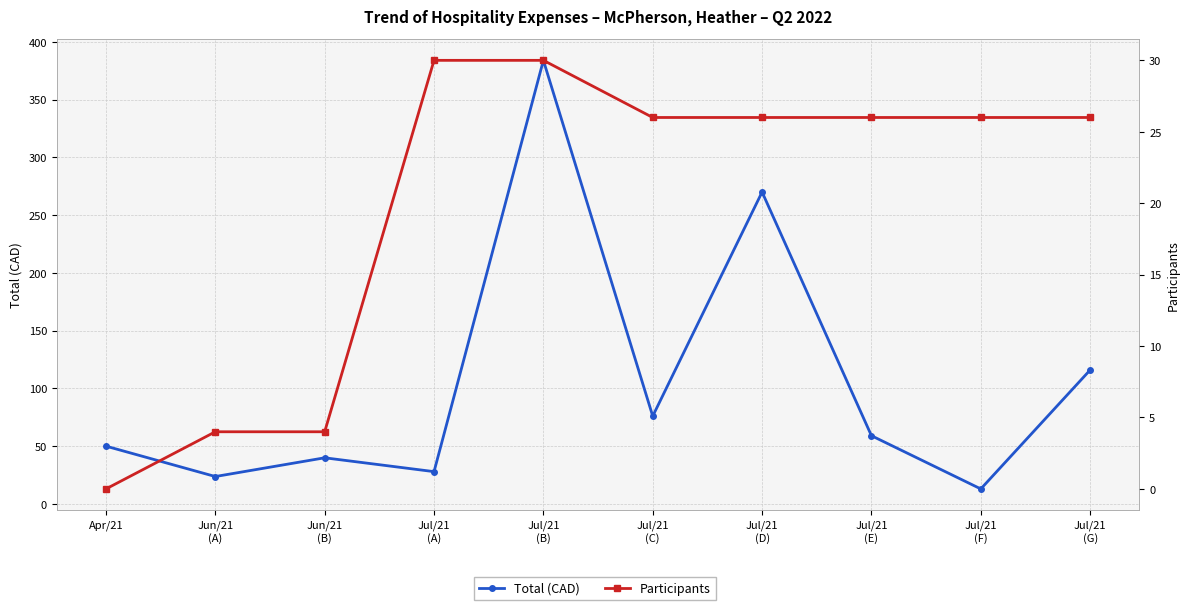

What is the spread (max minus min) of values at Apr/21?

50.0